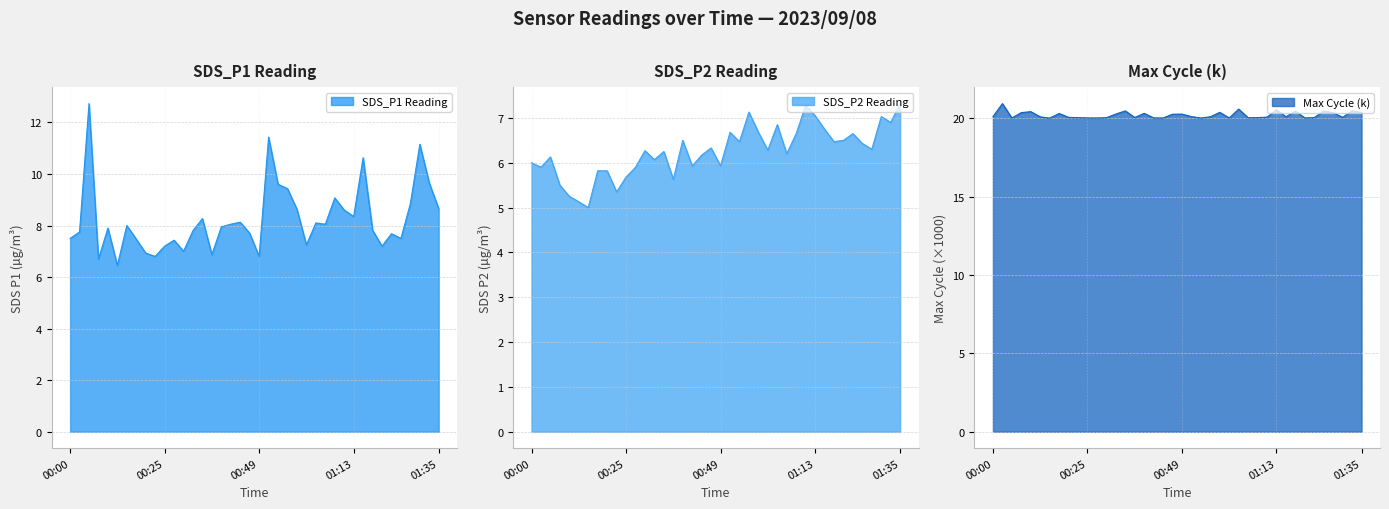

Is it true that SDS_P1 Reading equals 9.9 at 00:49?

False